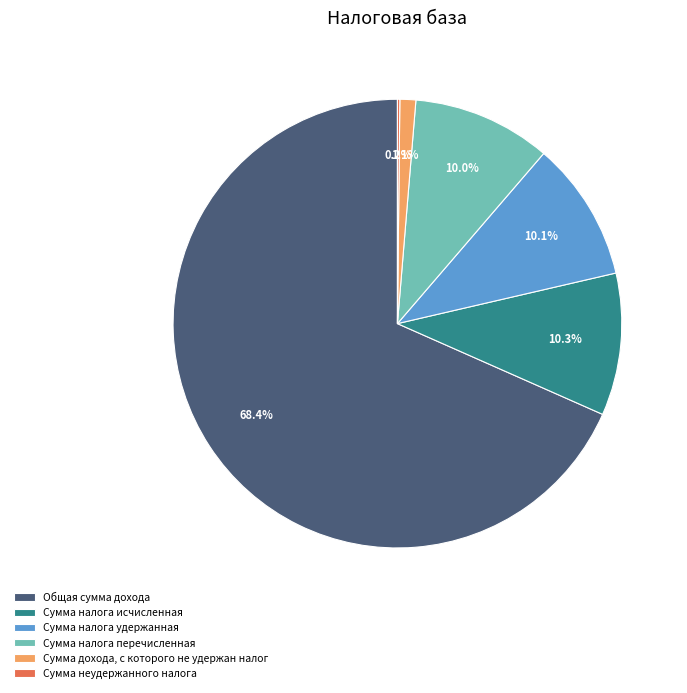

To the nearest percent, what is the difference between the largest and smallest slice percentages?

68%